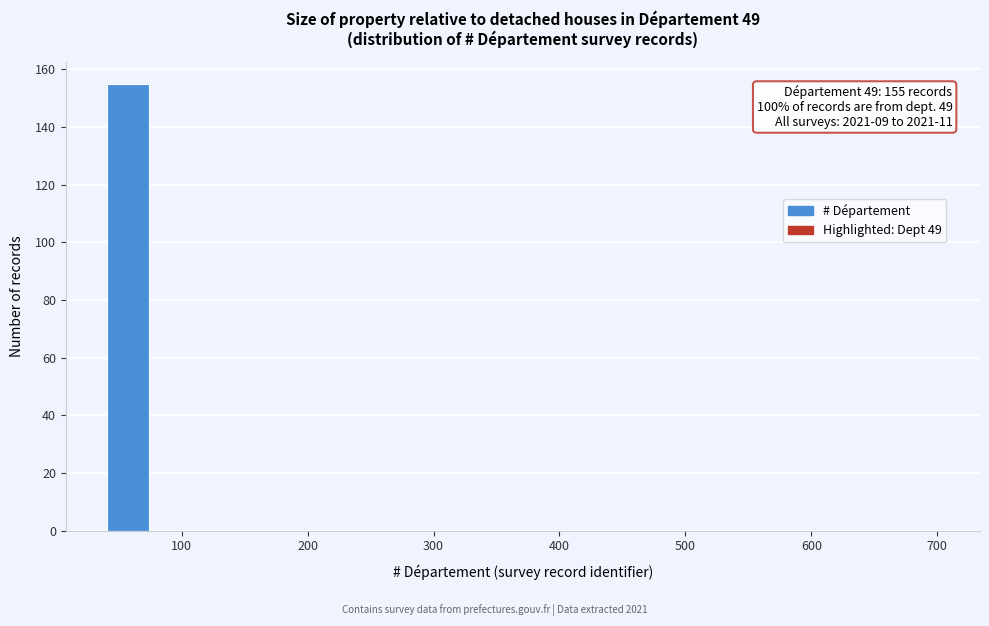

Around what value on the x-axis is the tallest bar? Give the approximate position of its centre, as read against the axis.

60